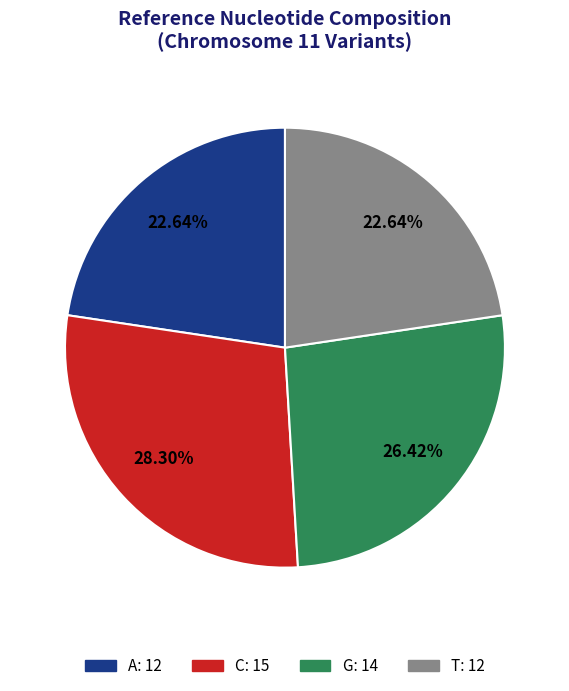

To the nearest percent, what is the combined percentage of C and G?

64%